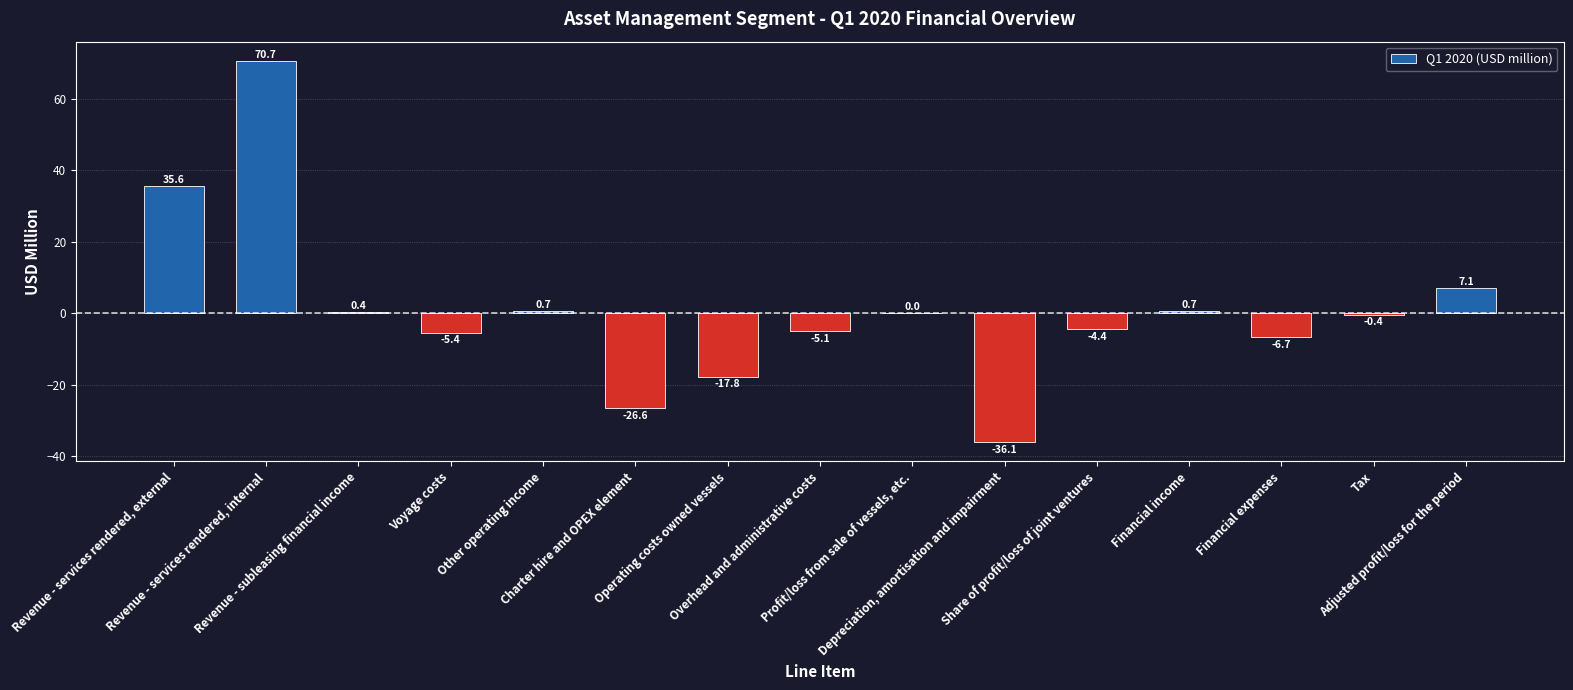

Where does the data first go above 0?

Revenue - services rendered, external